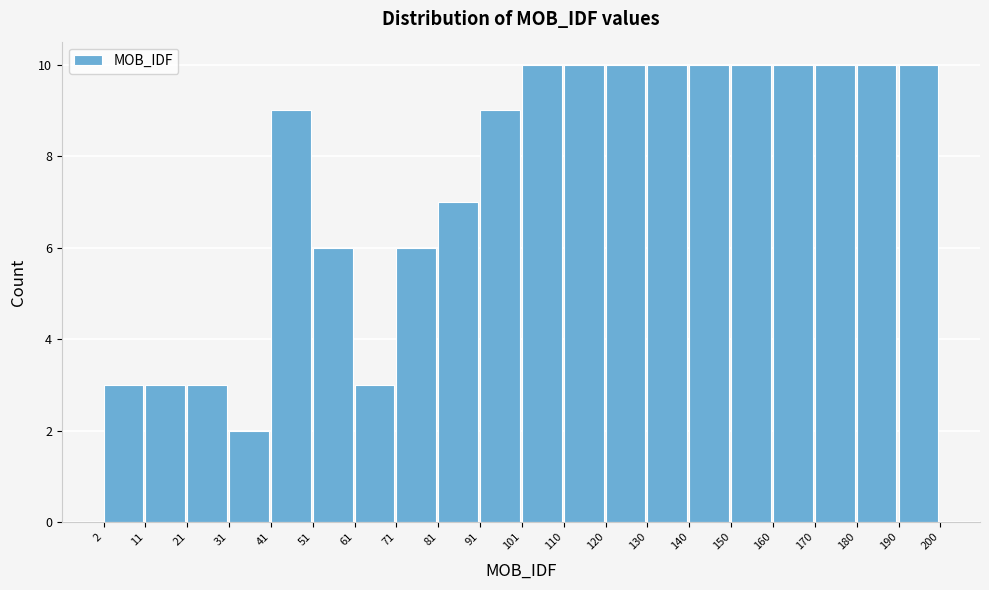

Reading left to right, transcribe this chart: for each bar, give the range it covers on the x-axis and its height. The values are not printed on the chart, so give them approximately, as read against the axis.

2 to 11: 3
11 to 21: 3
21 to 31: 3
31 to 41: 2
41 to 51: 9
51 to 61: 6
61 to 71: 3
71 to 81: 6
81 to 91: 7
91 to 101: 9
101 to 110: 10
110 to 120: 10
120 to 130: 10
130 to 140: 10
140 to 150: 10
150 to 160: 10
160 to 170: 10
170 to 180: 10
180 to 190: 10
190 to 200: 10